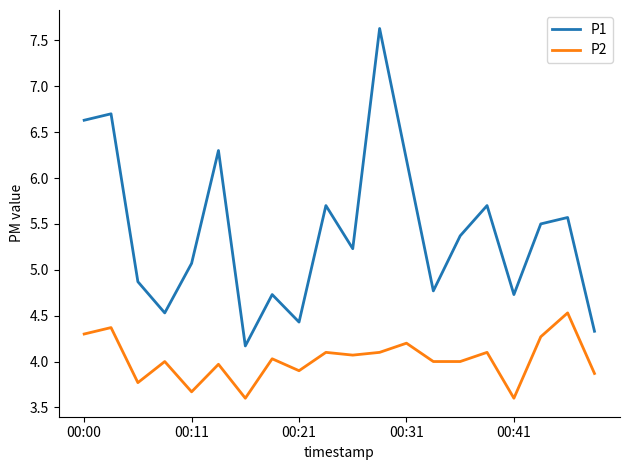

True or false: P2 and P1 cross at least once.

False